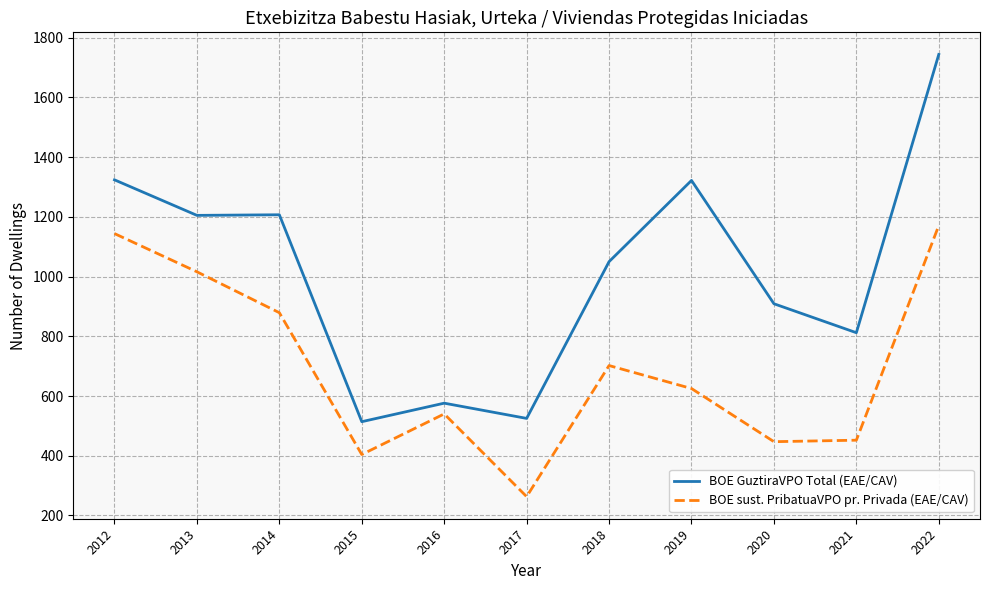

Is this an area chart (filled region under the line)?

No